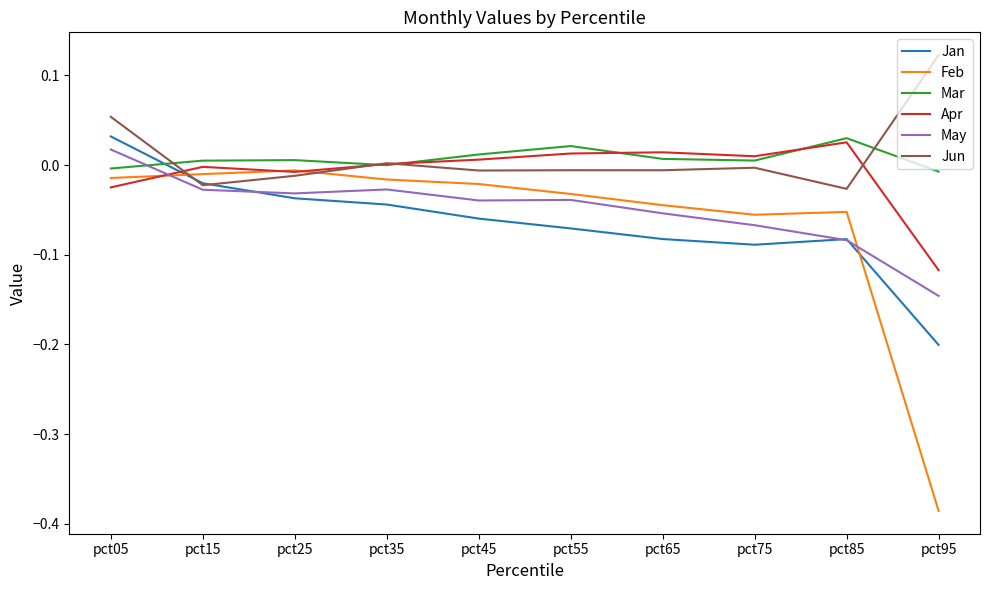

Count the number of categories in the chart.

10